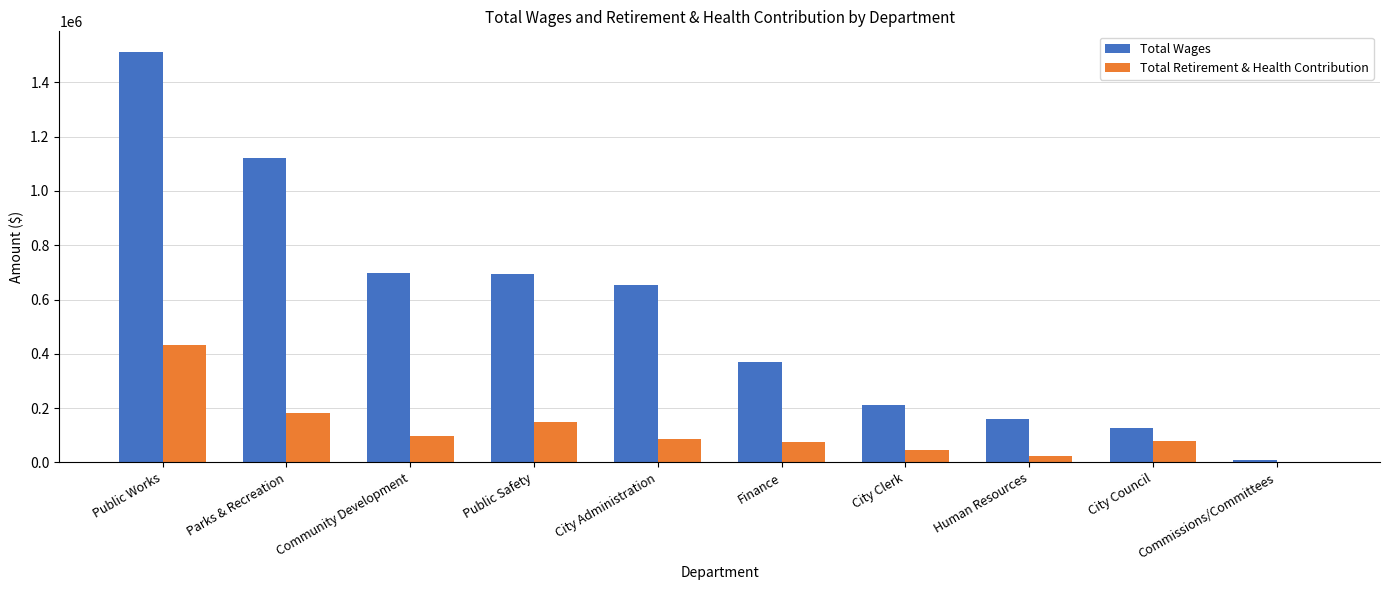

What are all the series names shown in the legend?

Total Wages, Total Retirement & Health Contribution